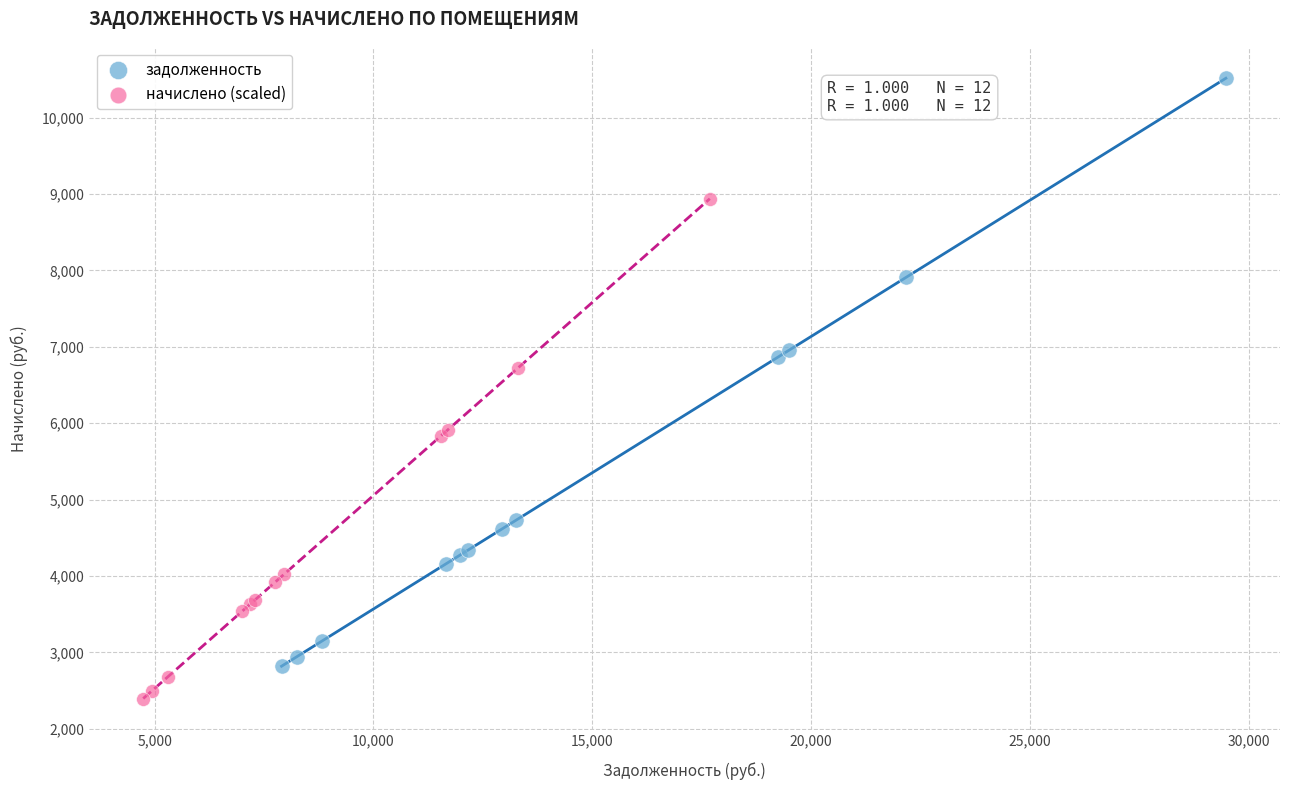

Which series contains the lowest Y value?

начислено (scaled)